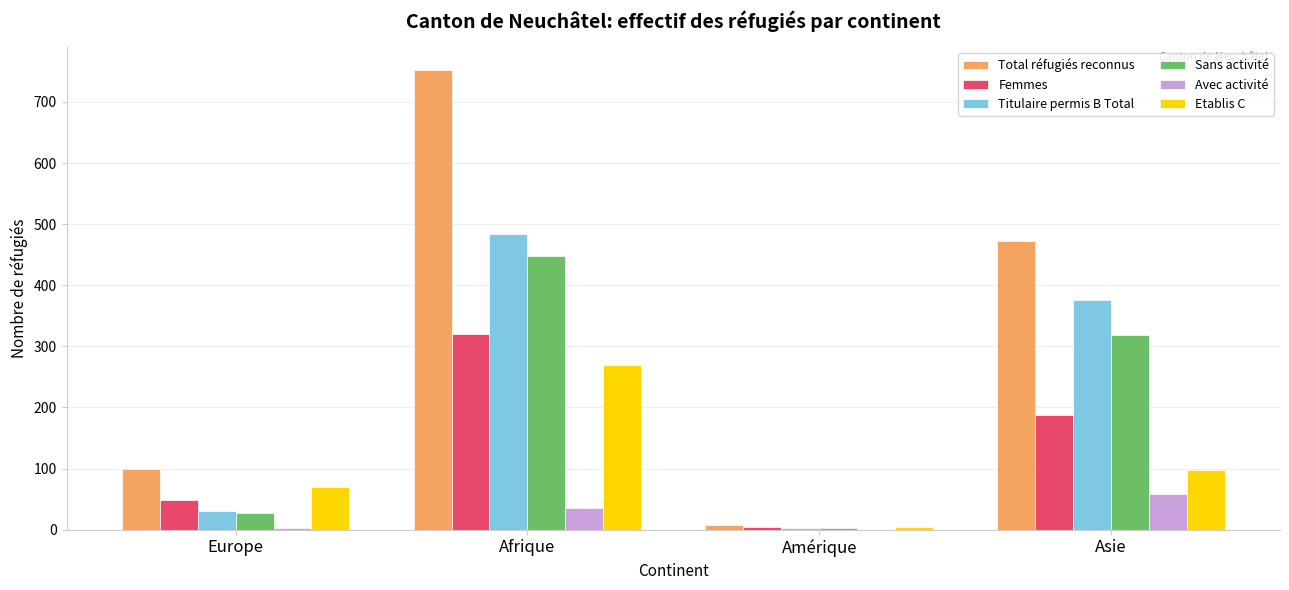

The Etablis C series shows 97 at Asie. True or false?

True